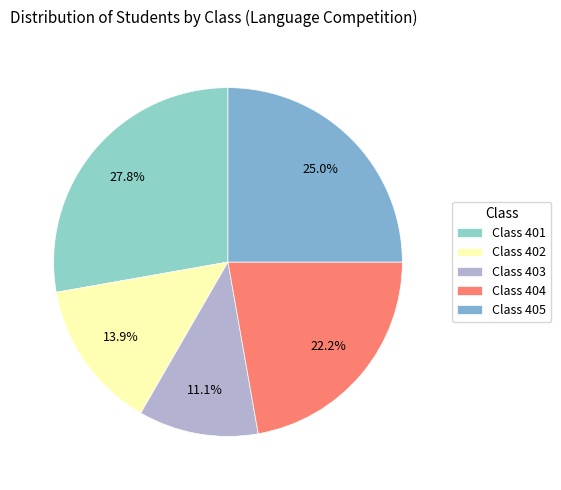

Which slice is the largest?

Class 401